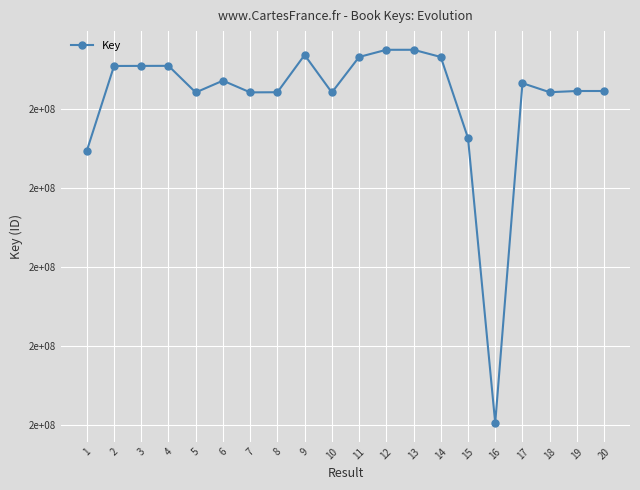

List the labels in order of value, smallest first.

16, 1, 15, 10, 5, 7, 8, 18, 20, 19, 17, 6, 2, 3, 4, 14, 11, 9, 12, 13